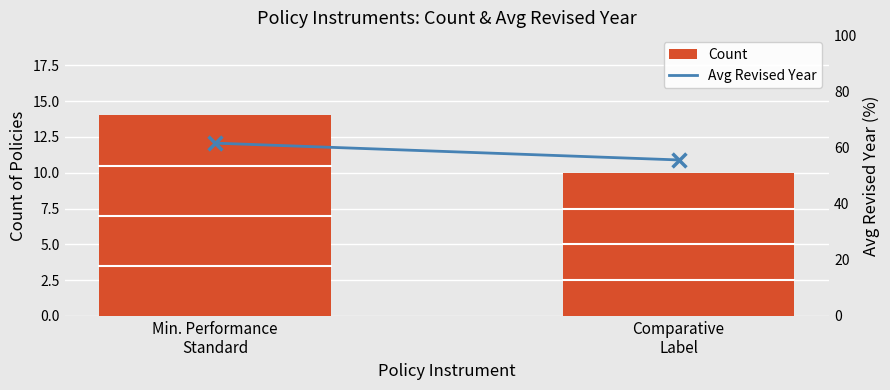

Which series reaches the minimum Y coordinate?

Count